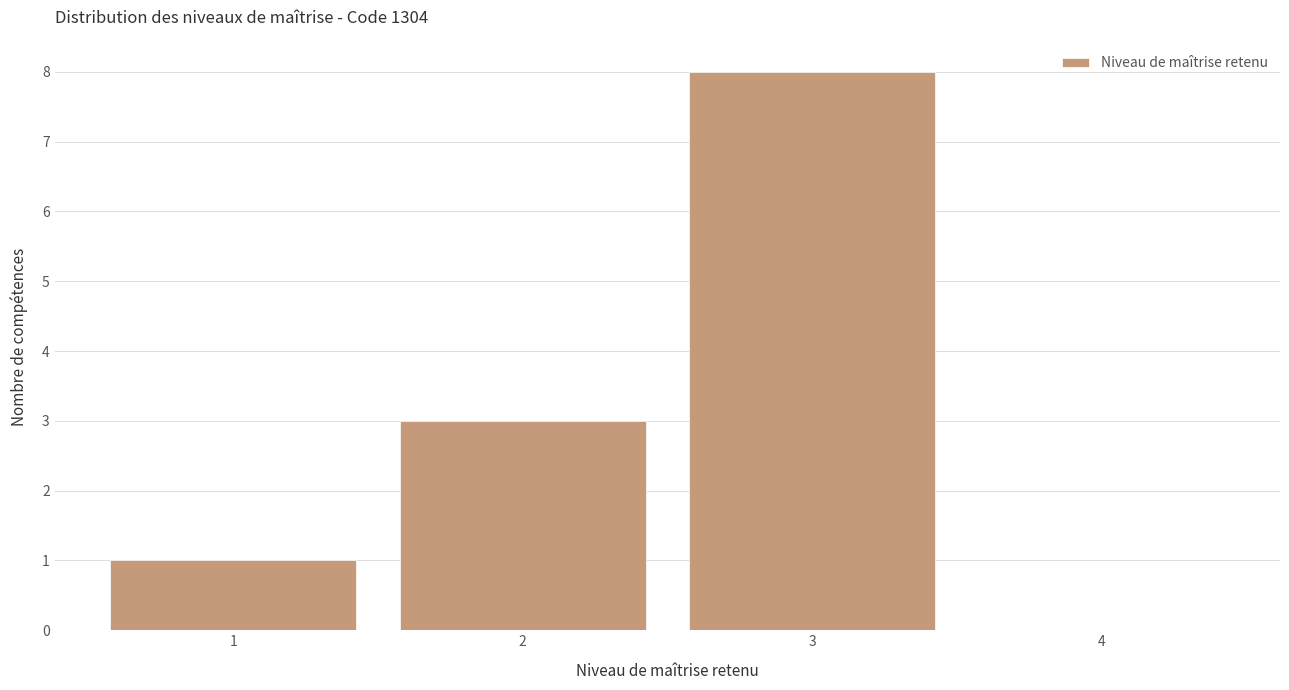

Which range on the x-axis has the tallest bar?

2.5 to 3.5